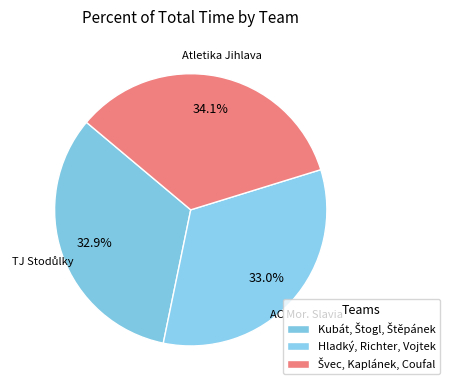

How many slices are in this pie chart?

3